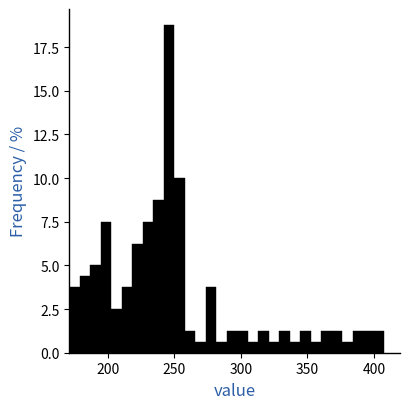

Around what value on the x-axis is the tallest bar? Give the approximate position of its centre, as read against the axis.

245